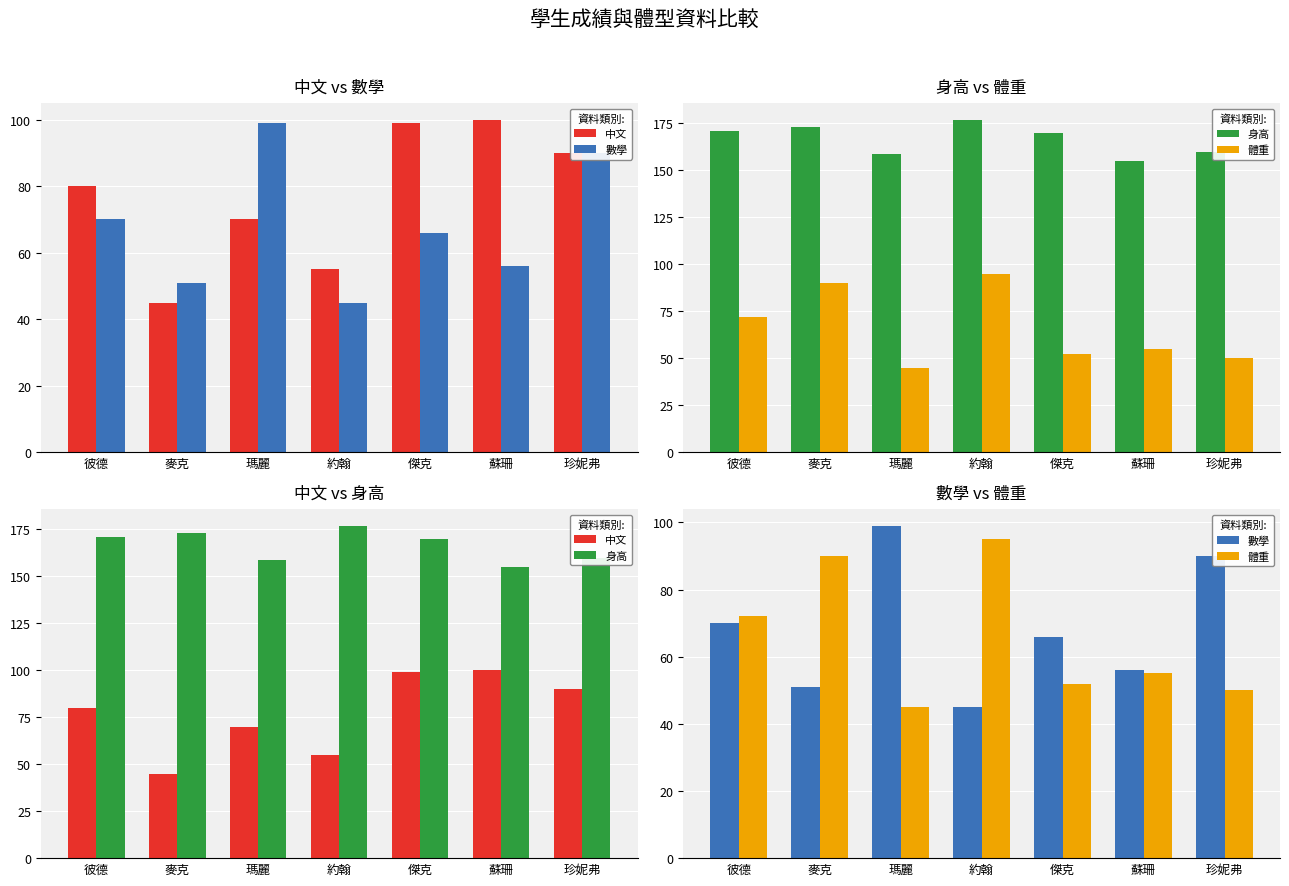

Is the value of 身高 at 珍妮弗 greater than the value of 體重 at 傑克?

Yes